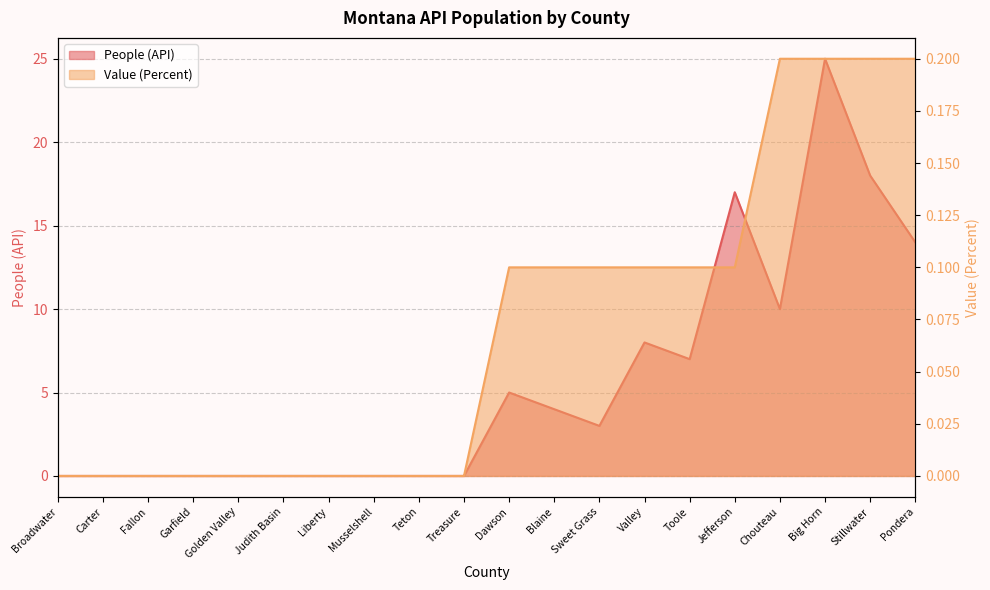

True or false: Value (Percent) and People (API) intersect in this chart.

False